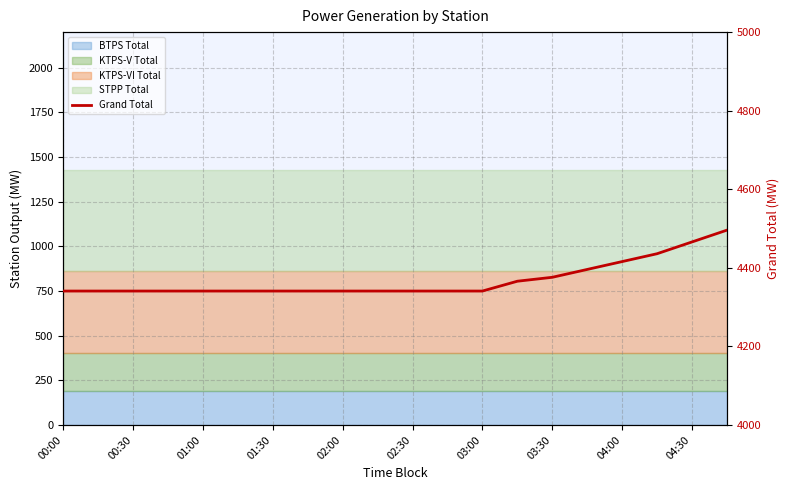

Where is the data nearest to the value 4418?

04:00